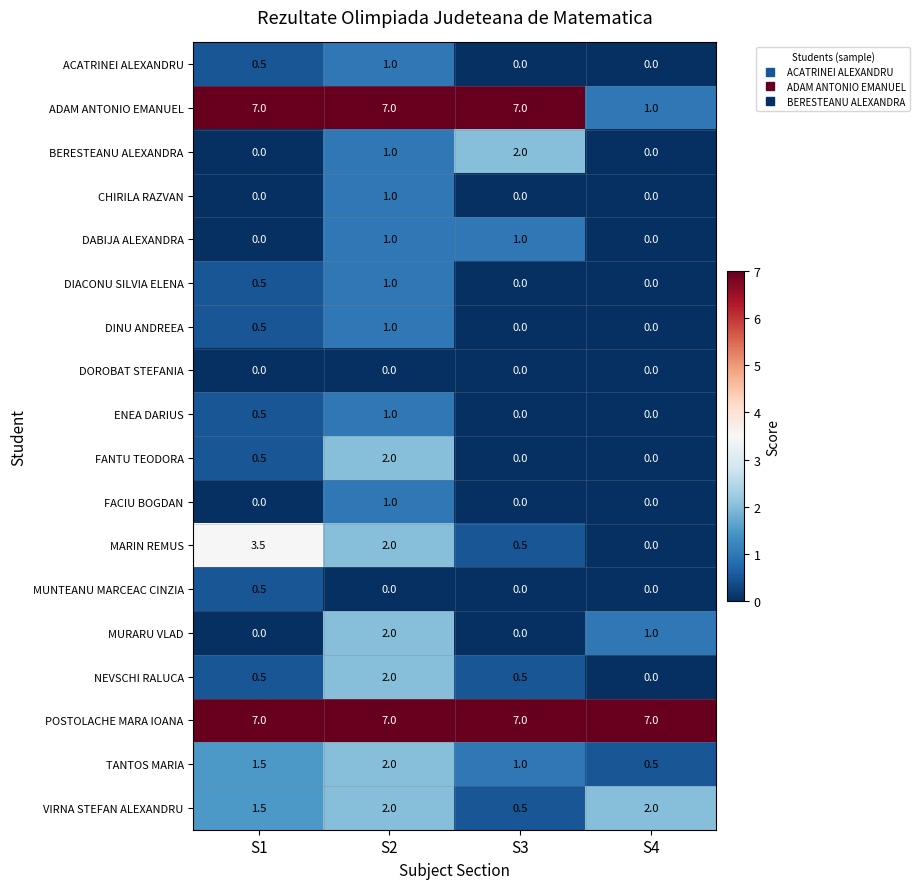

What is the highest value of the TANTOS MARIA series?

2.0